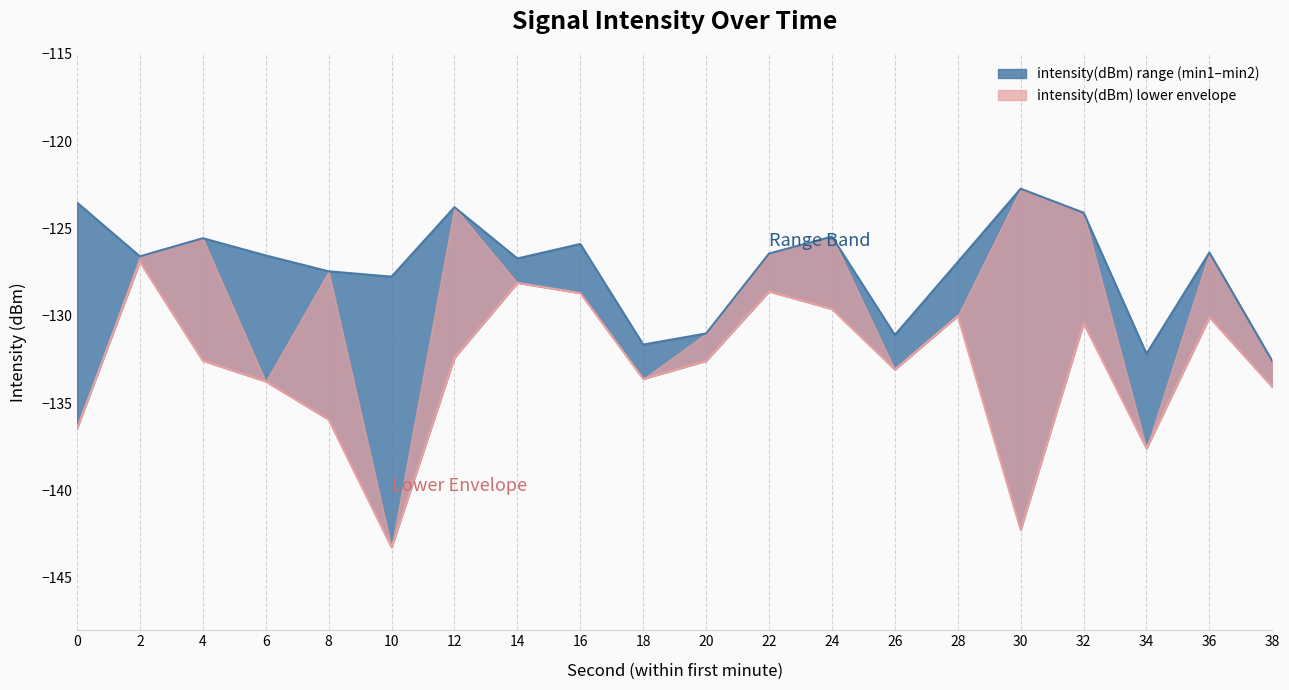

Count the number of categories in the chart.

20